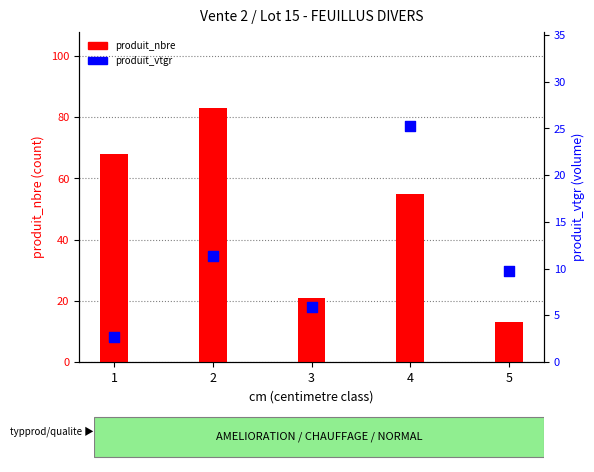

What are all the series names shown in the legend?

produit_nbre, produit_vtgr